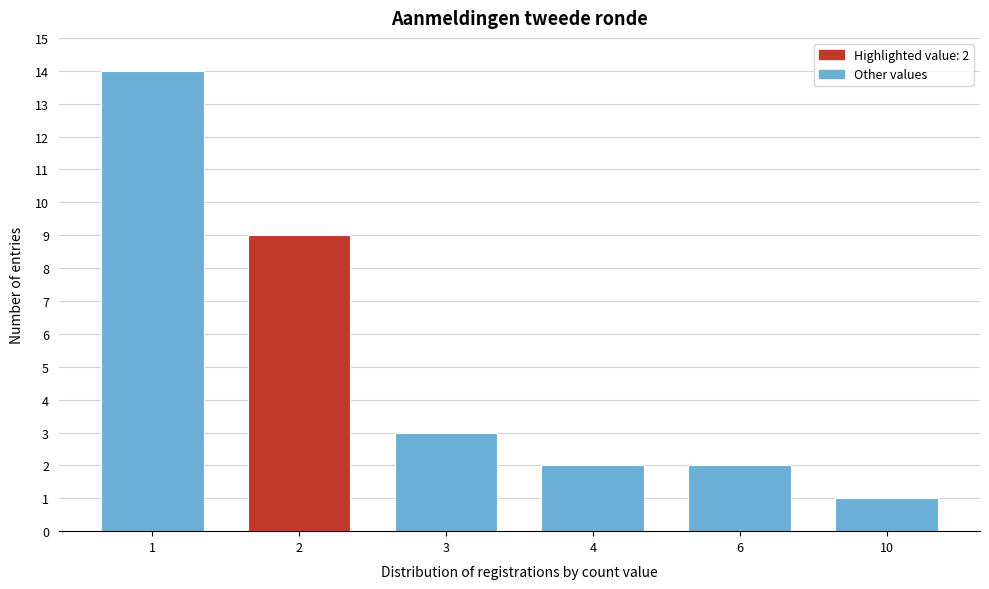

Reading left to right, transcribe all the data shown in this chart.

14	9	3	2	2	1